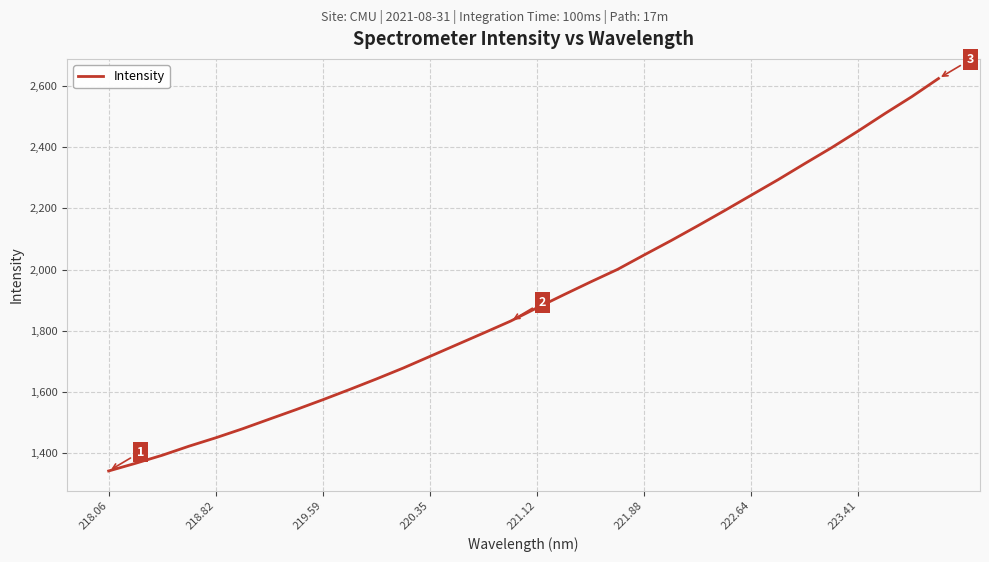

Reading right to left, extract all data points from this chart.

2625.0	2565.6	2510.5	2453.6	2398.6	2346.8	2294.0	2243.5	2192.9	2143.4	2094.9	2048.1	2000.7	1960.0	1918.1	1875.4	1831.4	1792.8	1754.6	1716.5	1678.3	1642.6	1608.2	1574.7	1542.3	1511.1	1479.6	1450.1	1422.6	1392.9	1366.5	1341.5